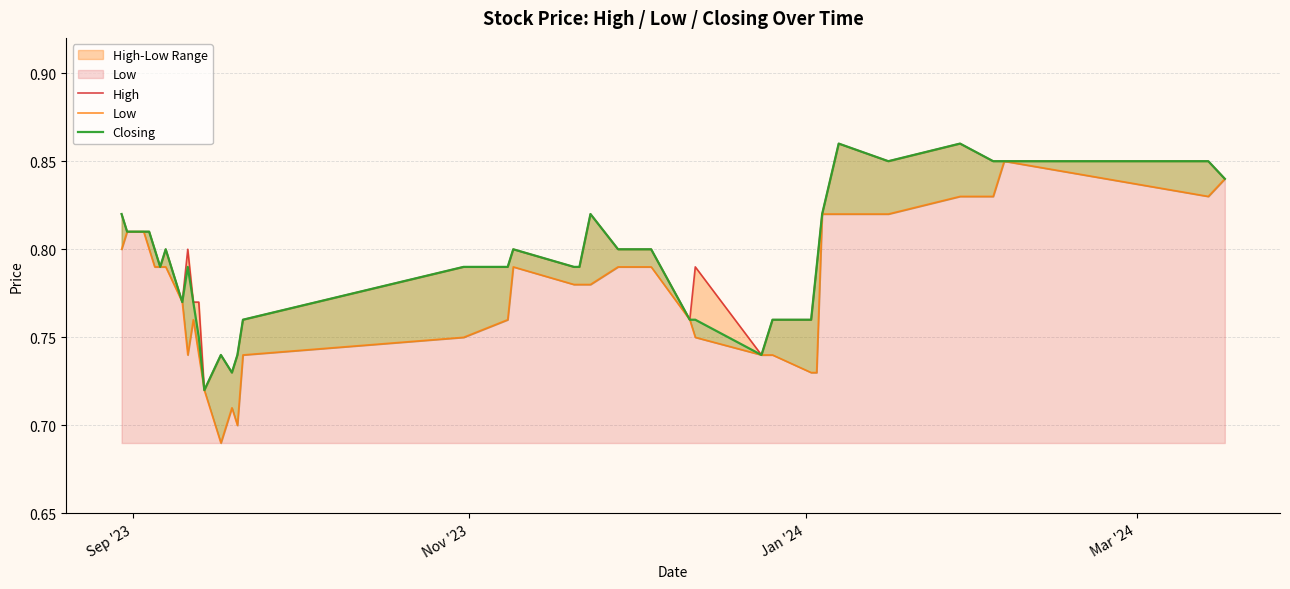

Does the chart have visible grid lines?

Yes